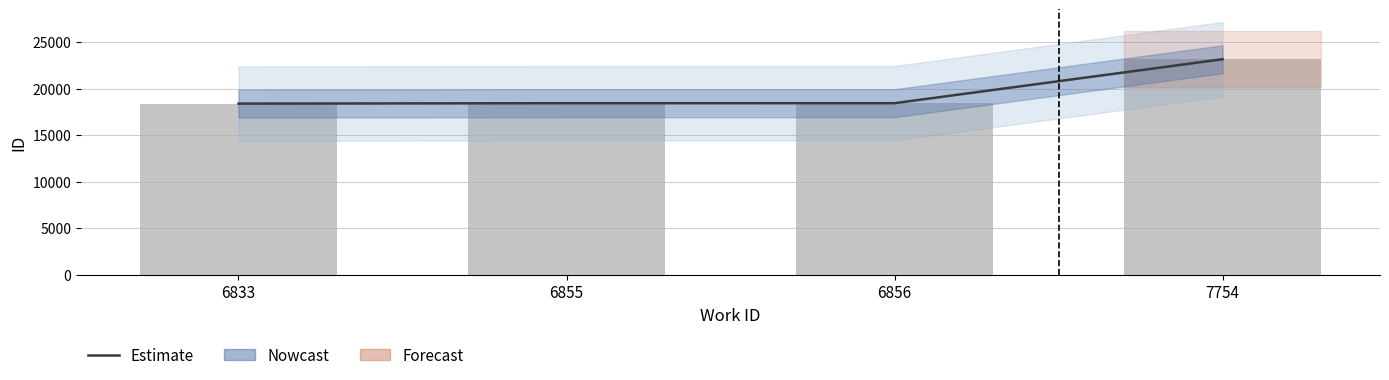

At which category is the sum across all series the highest?

7754